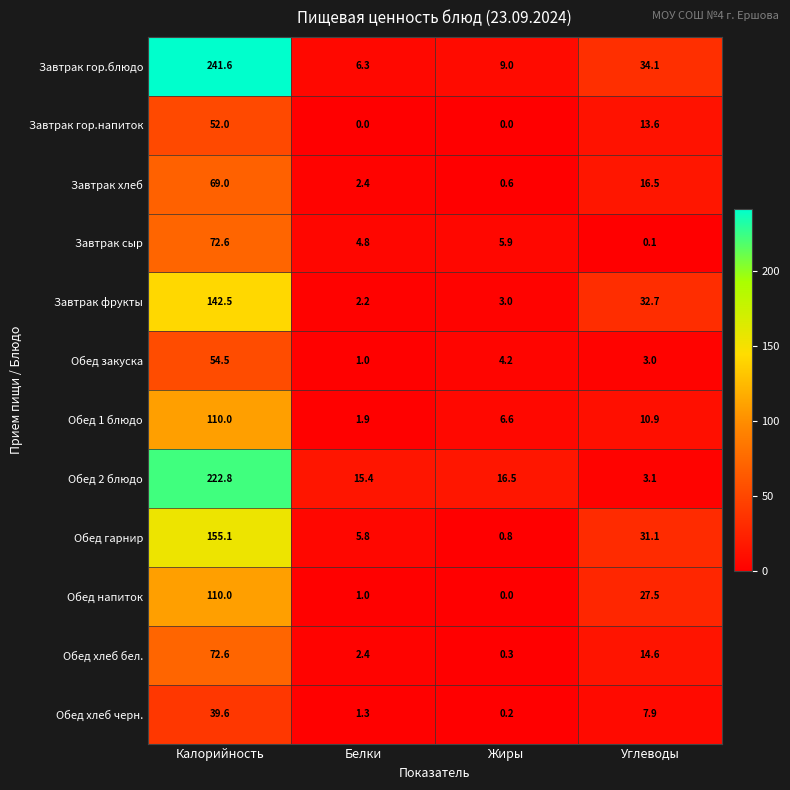

What is the difference between the highest and lowest values at Жиры?

16.5